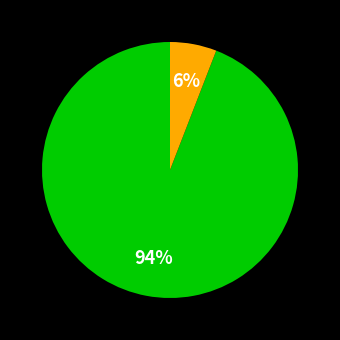

Does any single category account for the majority?

Yes